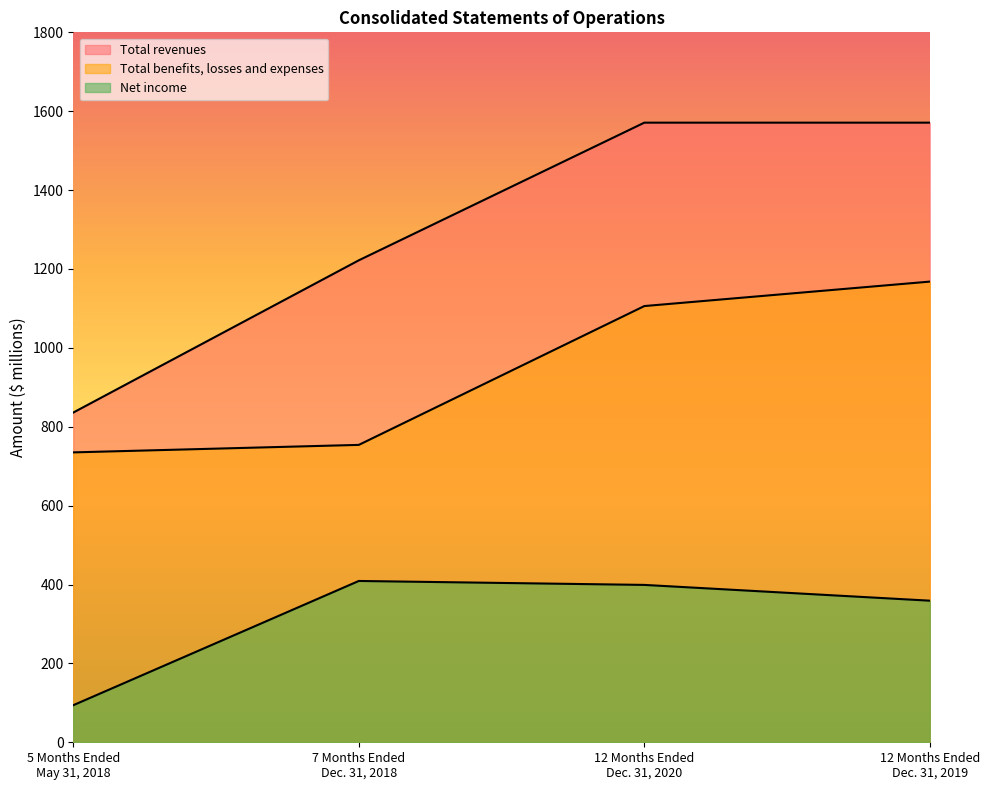

At how many categories does at least one series exceed 976?

3